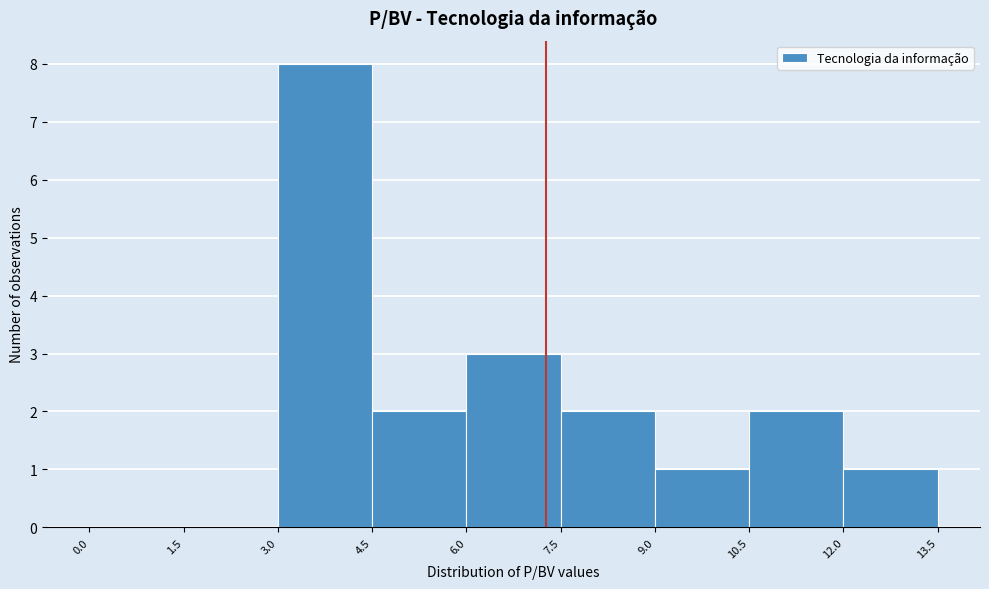

Reading left to right, transcribe this chart: for each bar, give the range it covers on the x-axis and its height. The values are not printed on the chart, so give them approximately, as read against the axis.

0.0 to 1.5: 0
1.5 to 3.0: 0
3.0 to 4.5: 8
4.5 to 6.0: 2
6.0 to 7.5: 3
7.5 to 9.0: 2
9.0 to 10.5: 1
10.5 to 12.0: 2
12.0 to 13.5: 1